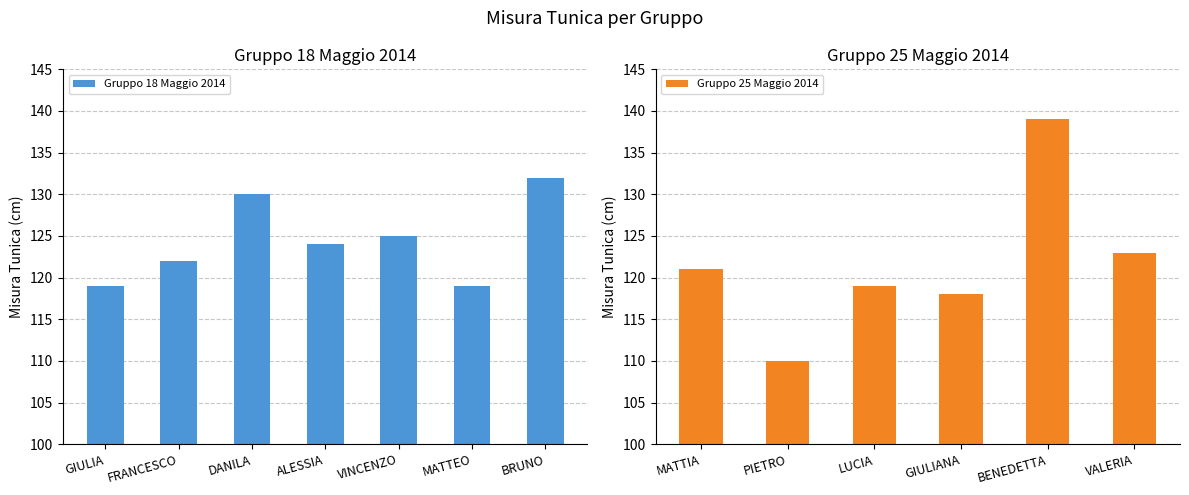

Count the values in the range 119 to 130.

6